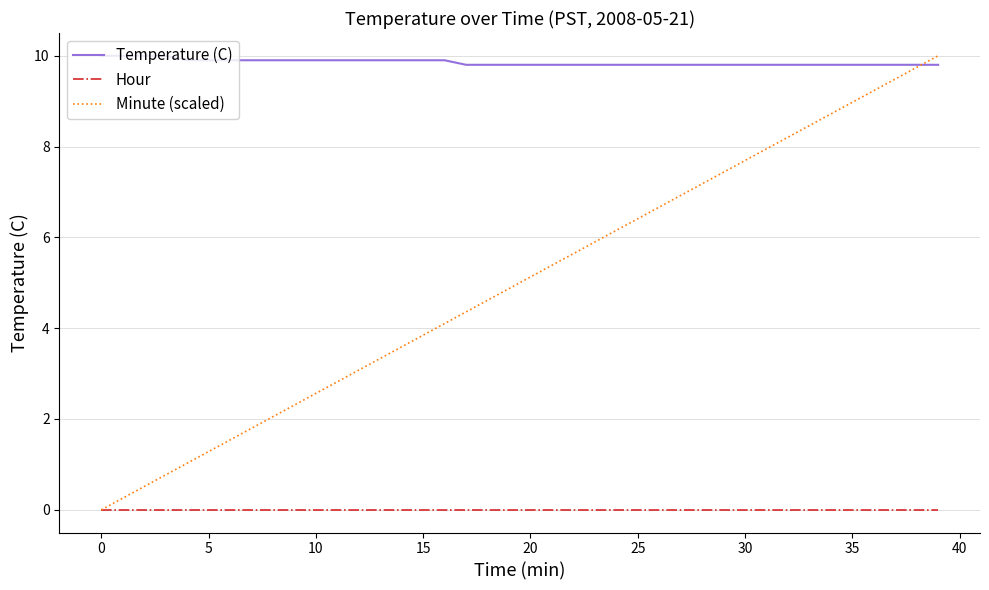

Which series has the widest spread of values?

Minute (scaled)